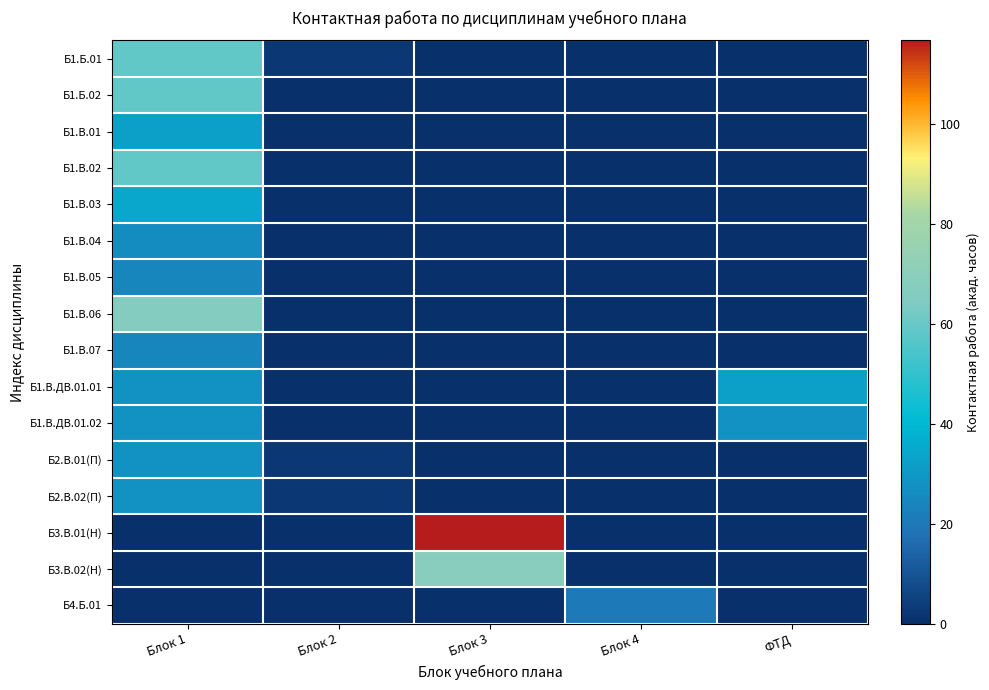

At how many categories does at least one series exceed 76?

1